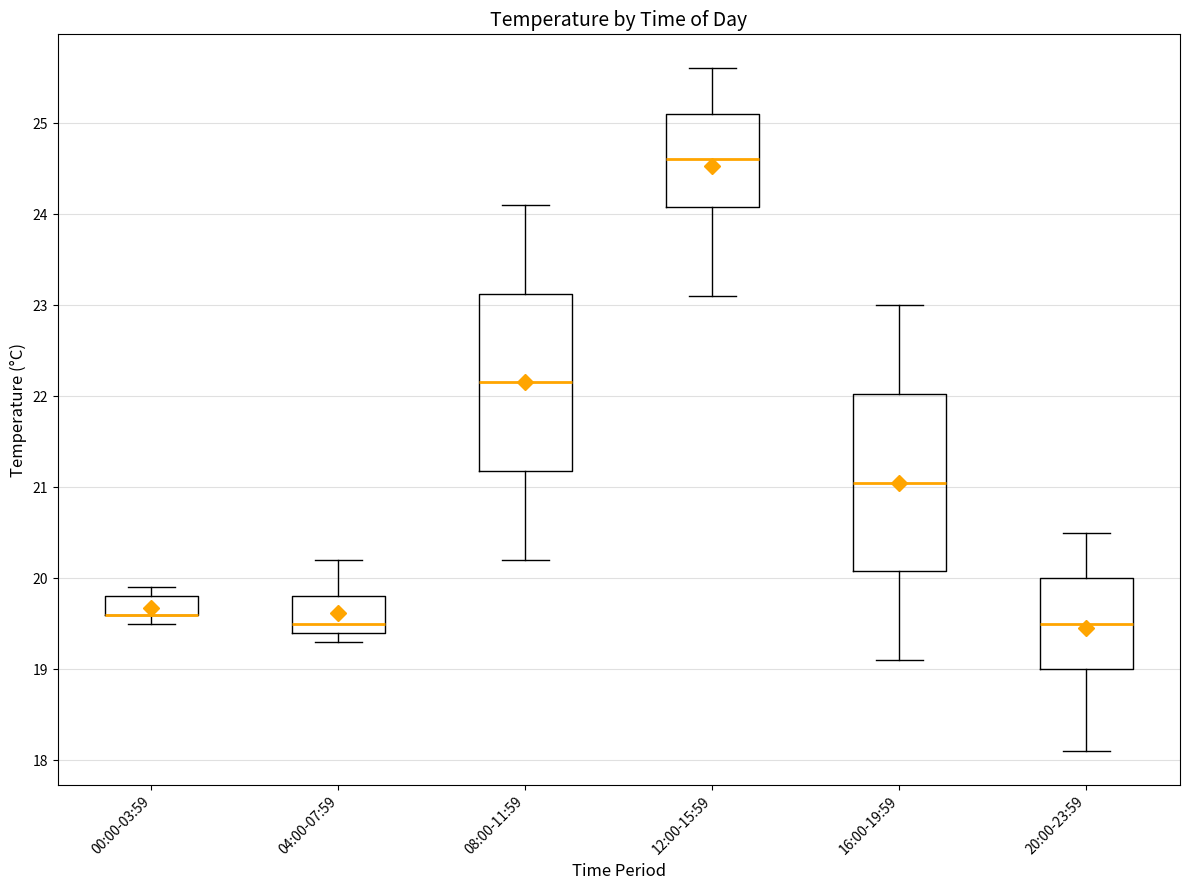

Where is the upper edge of the box for 00:00-03:59 on the y-axis? The values are not printed on the chart, so give them approximately, as read against the axis.

19.8